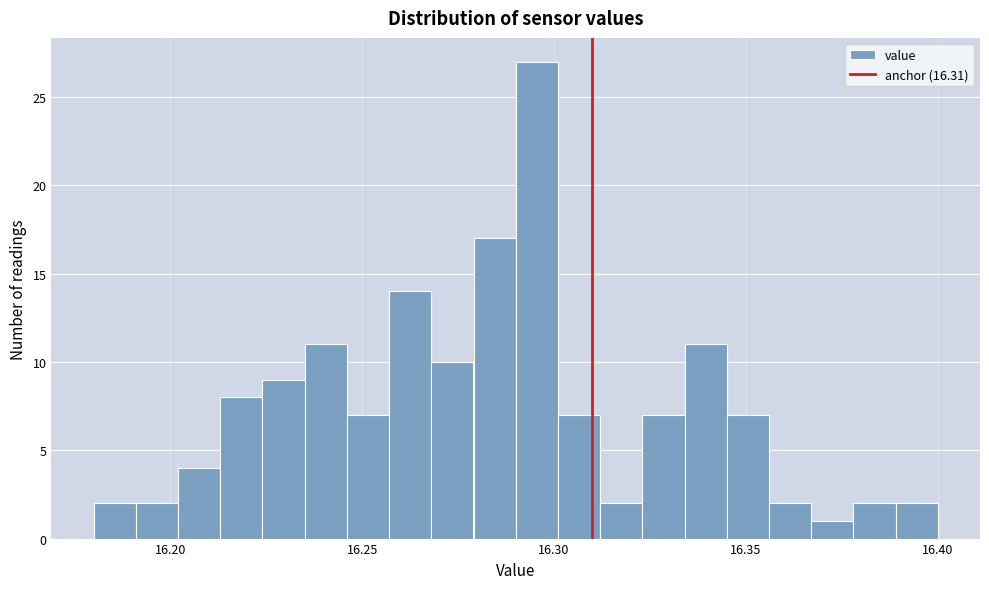

Around what value on the x-axis is the tallest bar? Give the approximate position of its centre, as read against the axis.

16.295